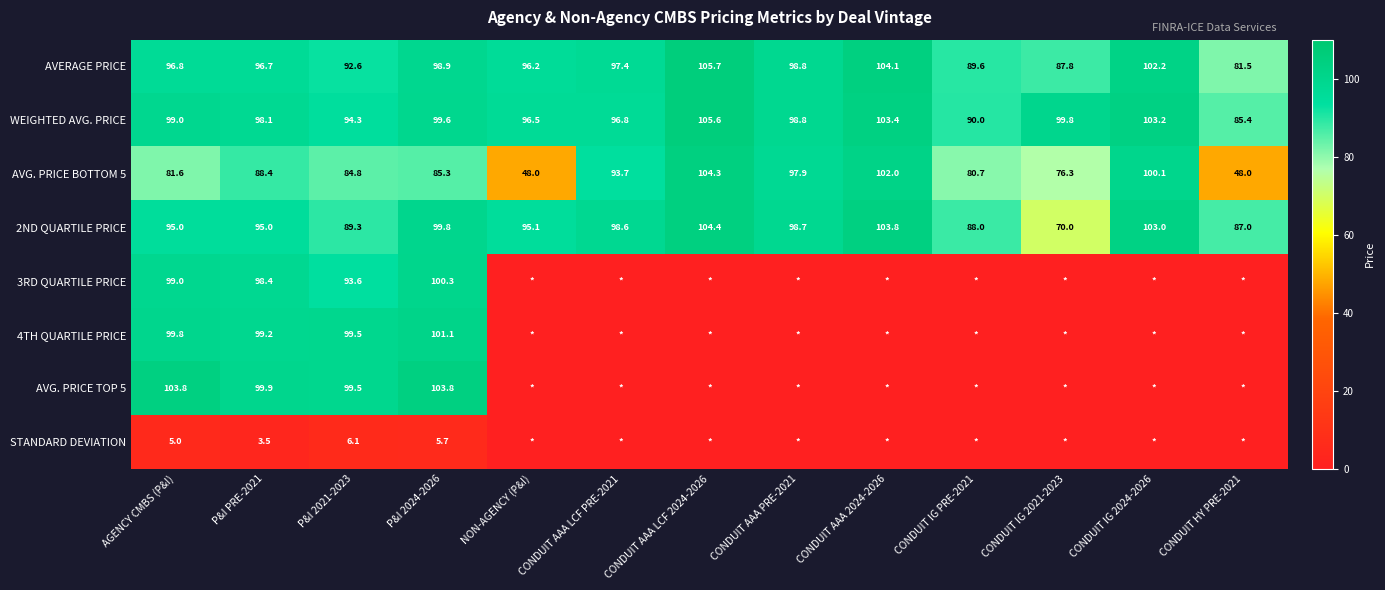

The 2ND QUARTILE PRICE series shows 89.3 at P&I 2021-2023. True or false?

True